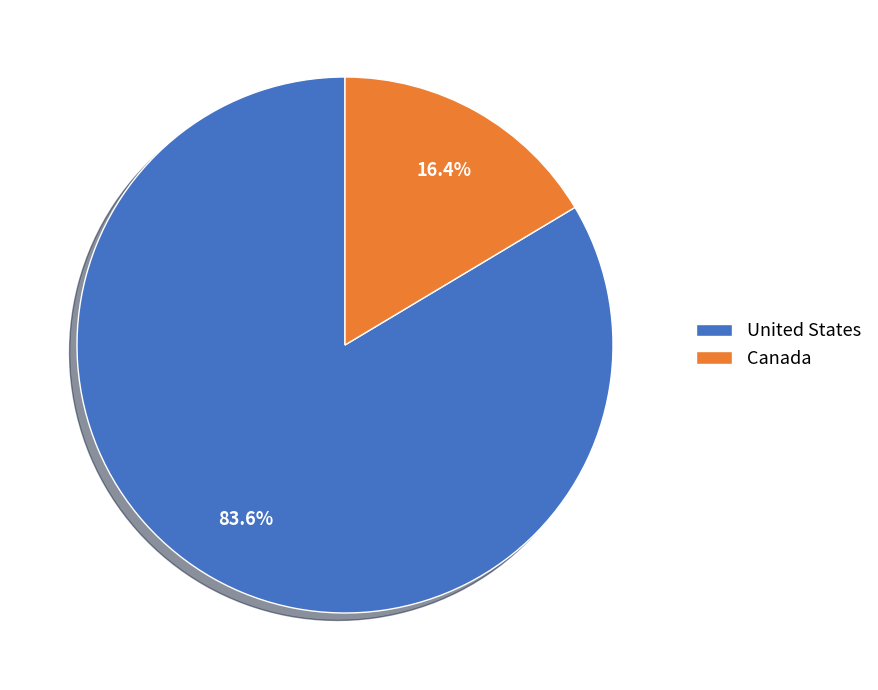

Approximately how many times larger is the value at Canada compared to United States?

0.2